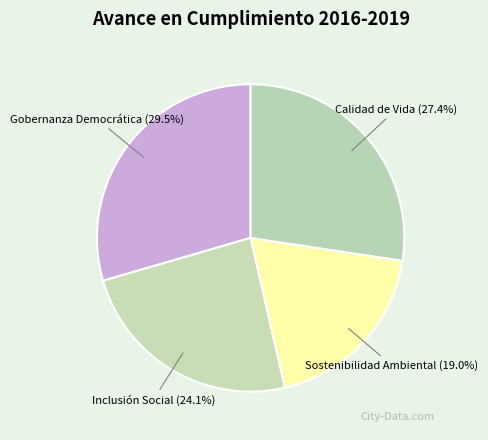

Combined, do Calidad de Vida and Gobernanza Democrática account for over 50%?

Yes